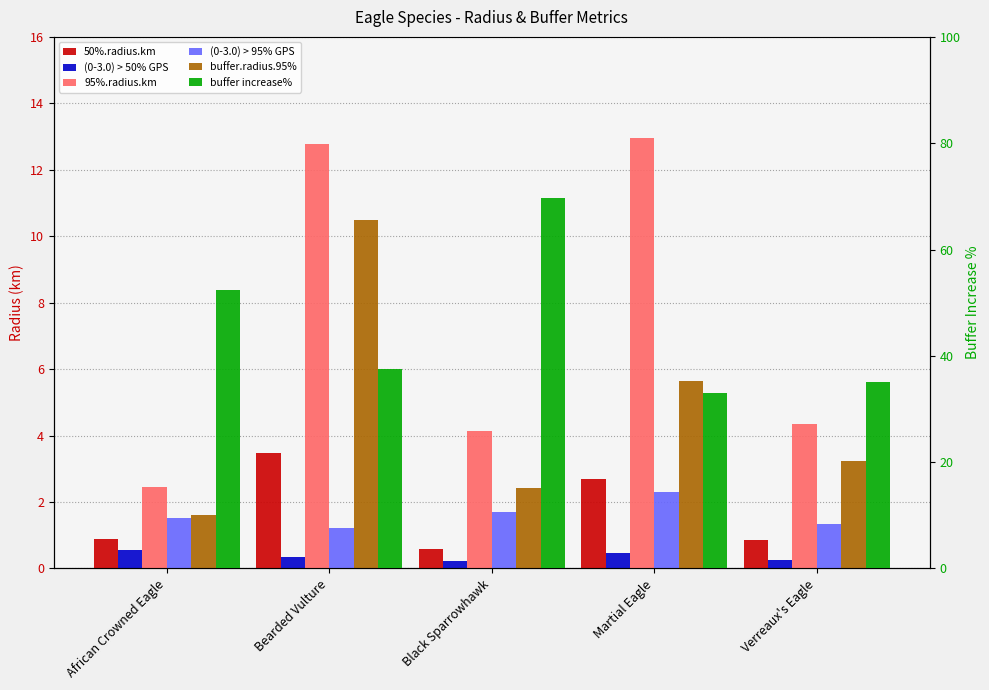

Between African Crowned Eagle and Bearded Vulture, which is larger?

Bearded Vulture